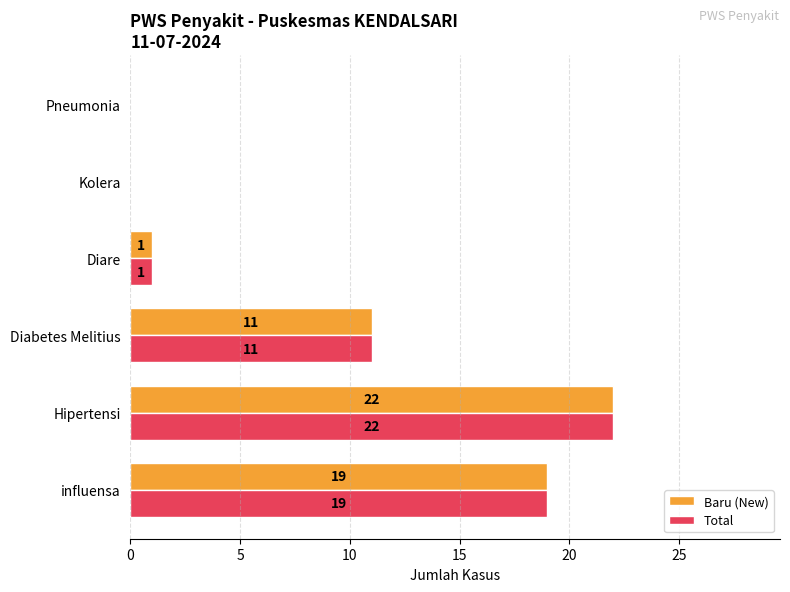

The value of Baru (New) at Pneumonia is 7. True or false?

False